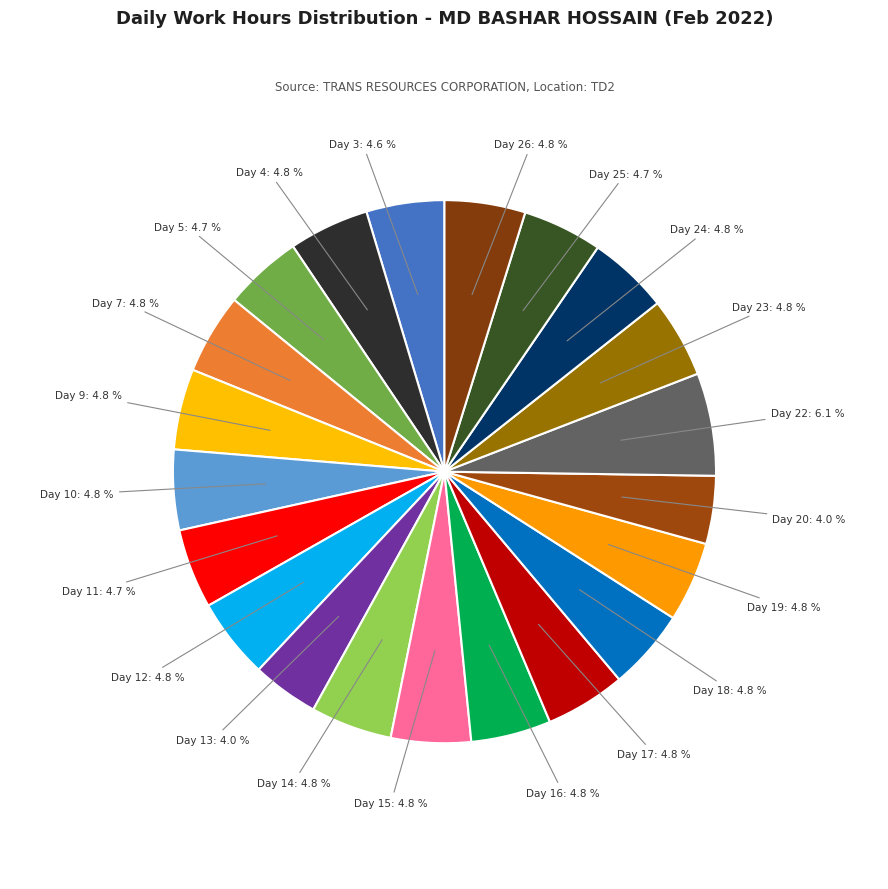

What is the ratio of the value at Day 7: 4.8 % to the value at Day 10: 4.8 %?

1.0